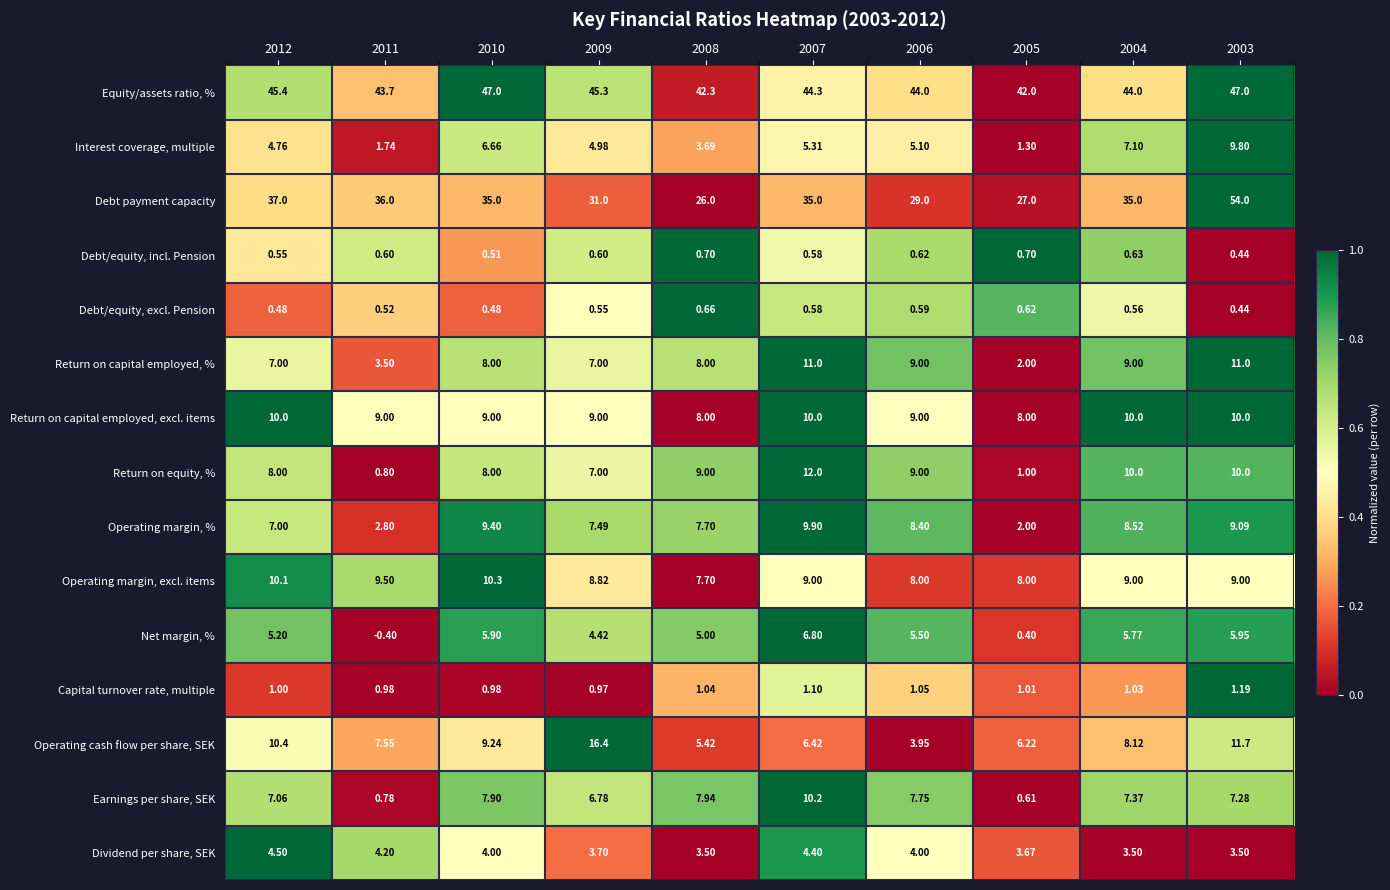

Which series changed the most between 2012 and 2005?

Debt payment capacity